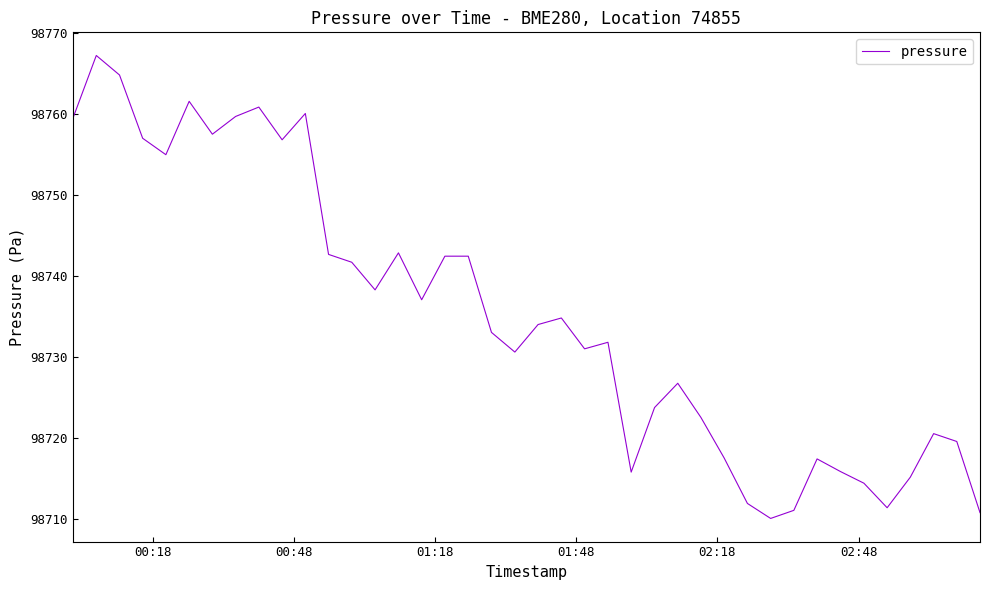

What is the difference between the maximum and minimum values?

57.2